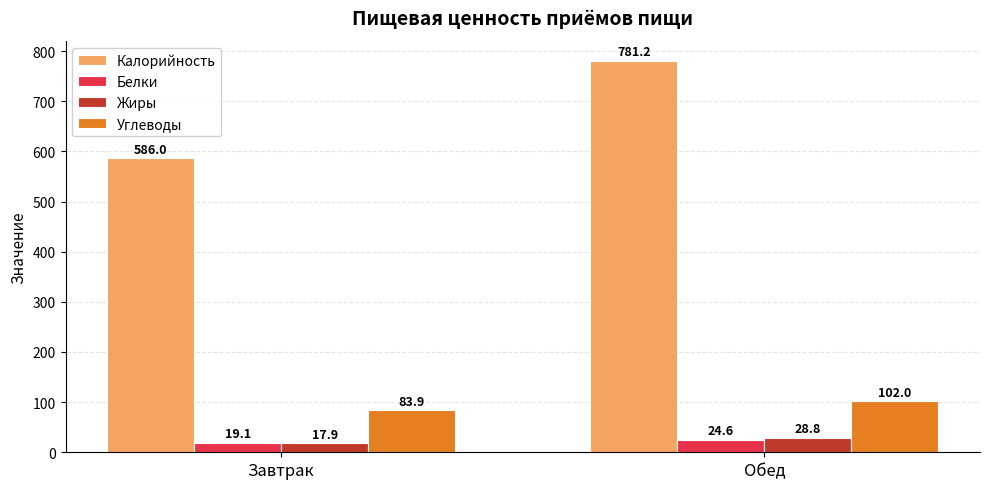

What are all the series names shown in the legend?

Калорийность, Белки, Жиры, Углеводы